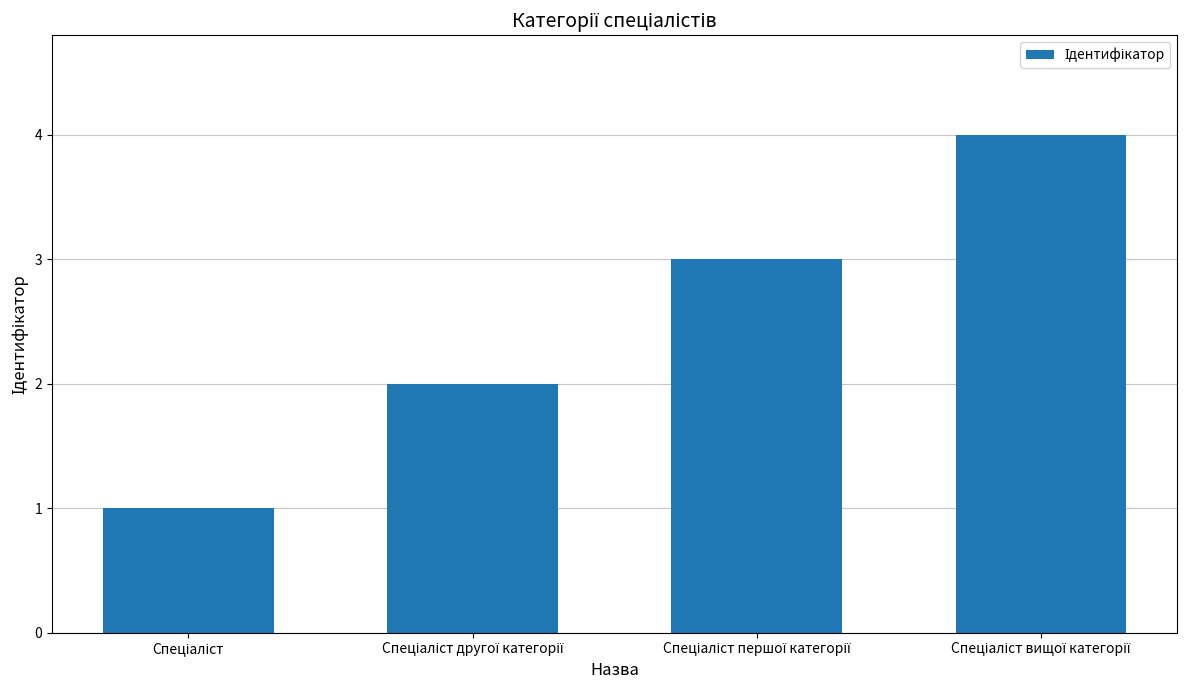

What is the greatest value displayed?

4